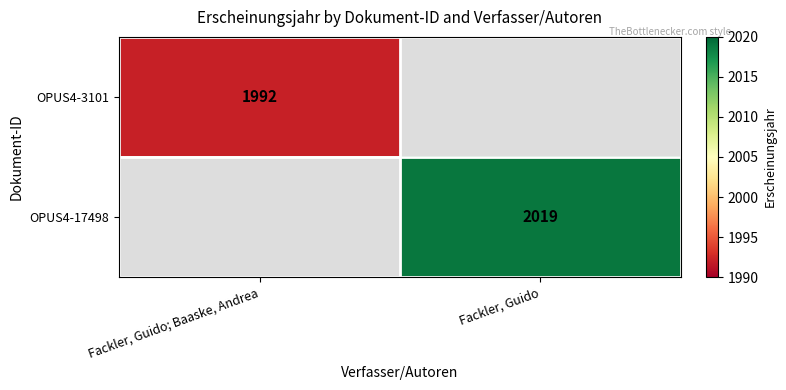

The value of OPUS4-17498 at Fackler, Guido is 2019. True or false?

True